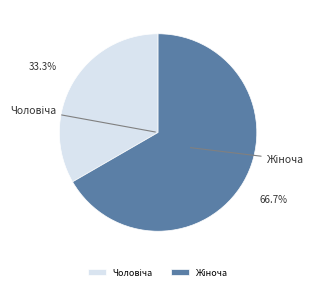

Does any single category account for the majority?

Yes